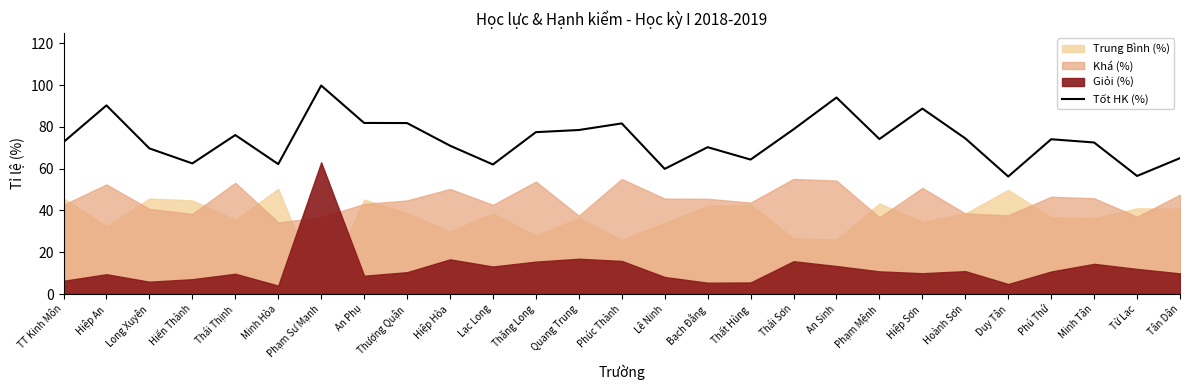

At which category does the data reach its first local peak?

Hiệp An